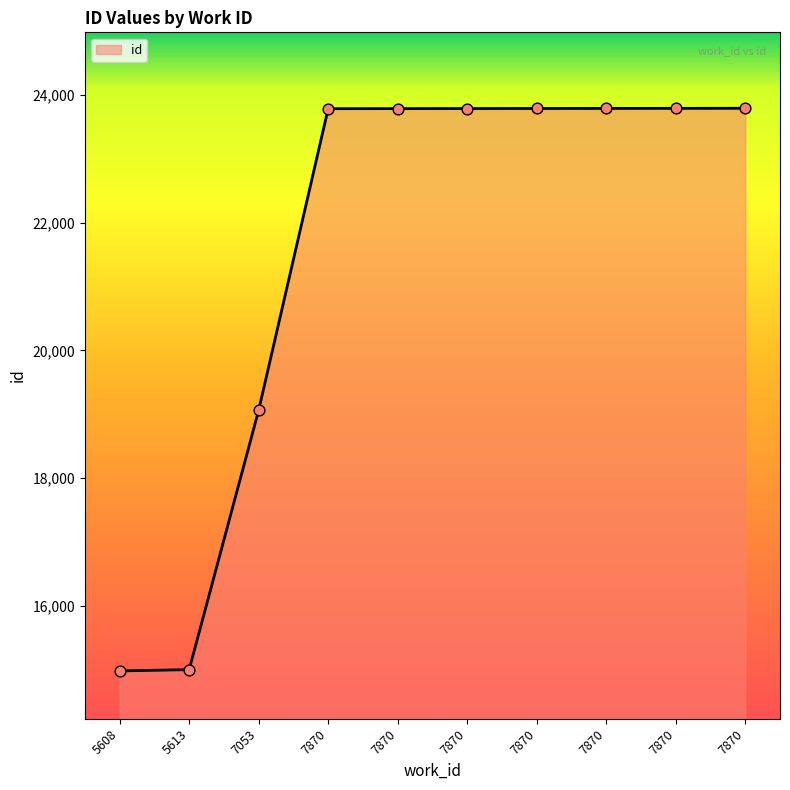

Between 7870 and 7870, which is larger?

7870